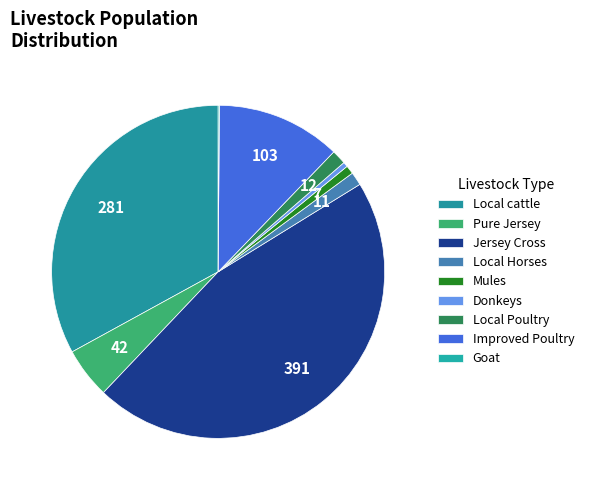

To the nearest percent, what is the combined percentage of Improved Poultry and Donkeys?

13%